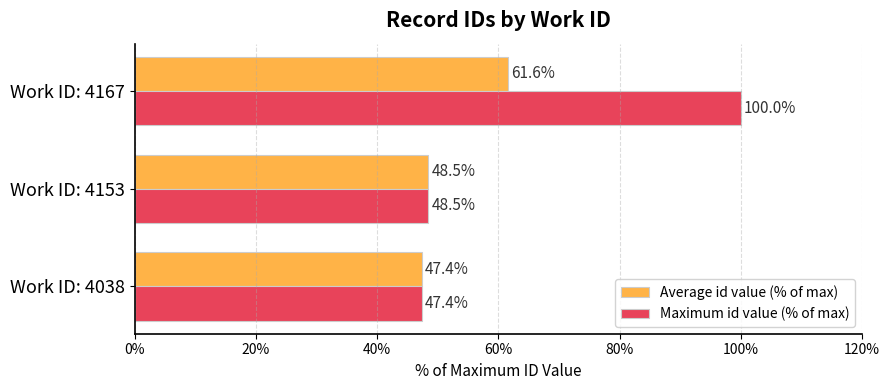

What value does the Average id value (% of max) series have at Work ID: 4167?

61.6